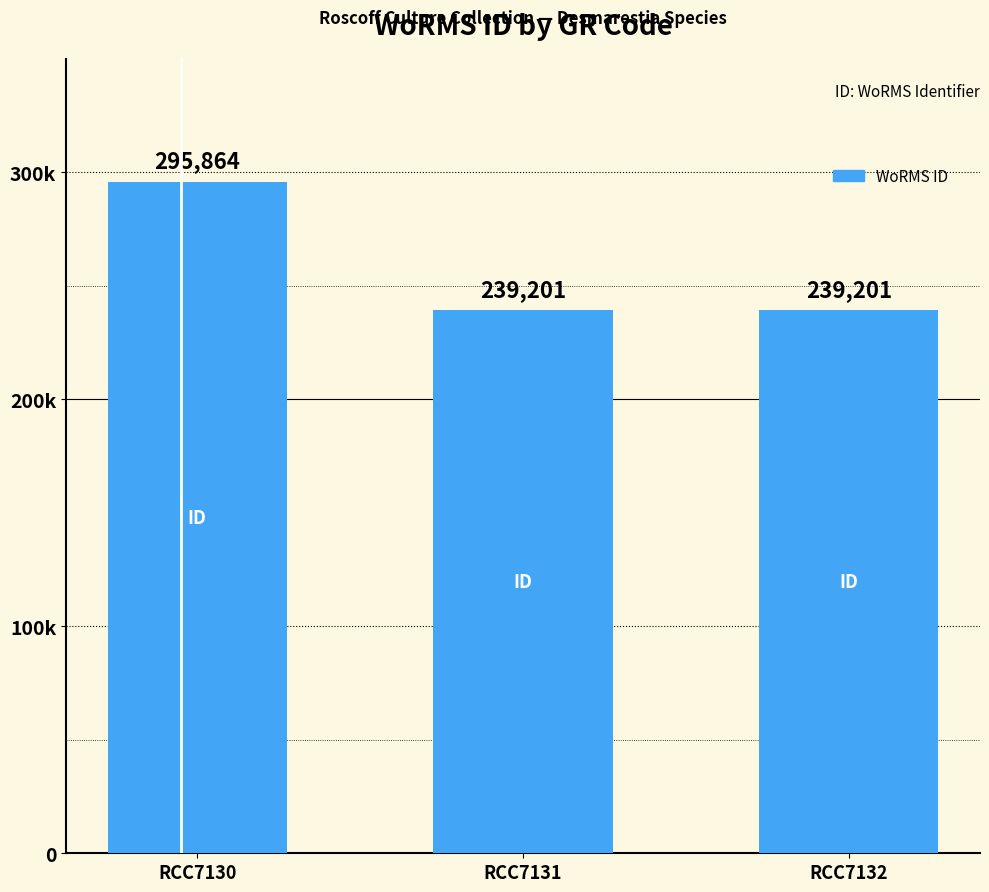

Are the bars horizontal?

No